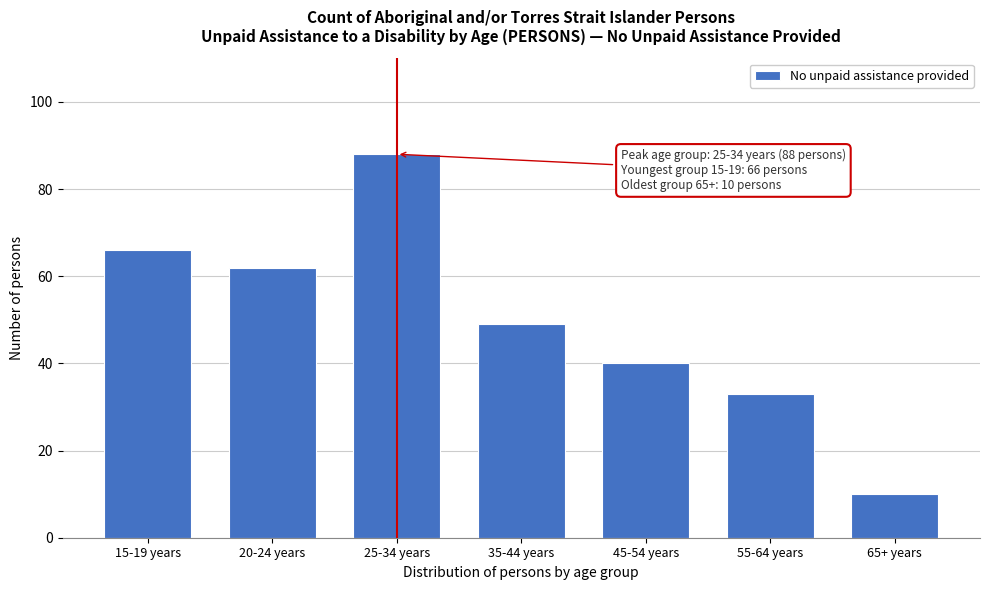

Reading right to left, list all the values displayed in this chart.

65+ years=10	55-64 years=33	45-54 years=40	35-44 years=49	25-34 years=88	20-24 years=62	15-19 years=66